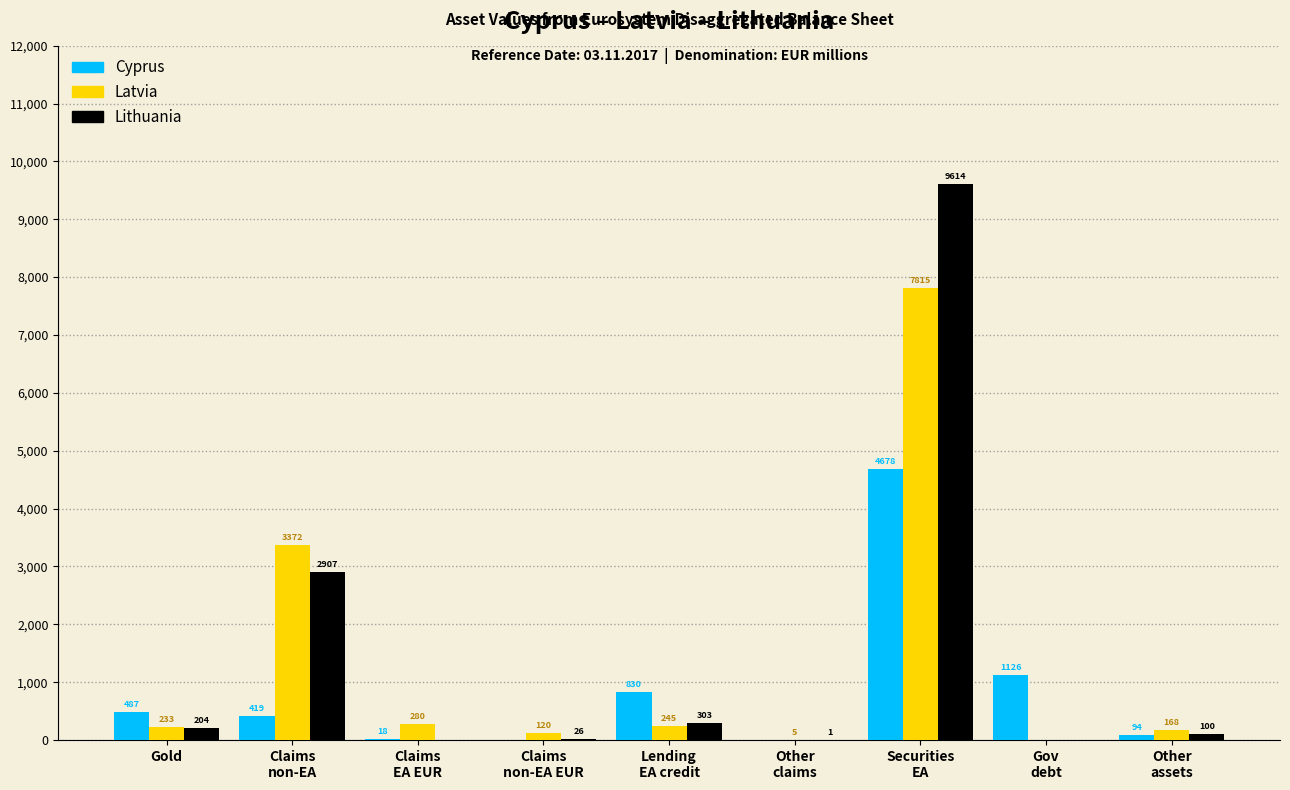

Is it true that Lithuania equals 204 at Gold?

True